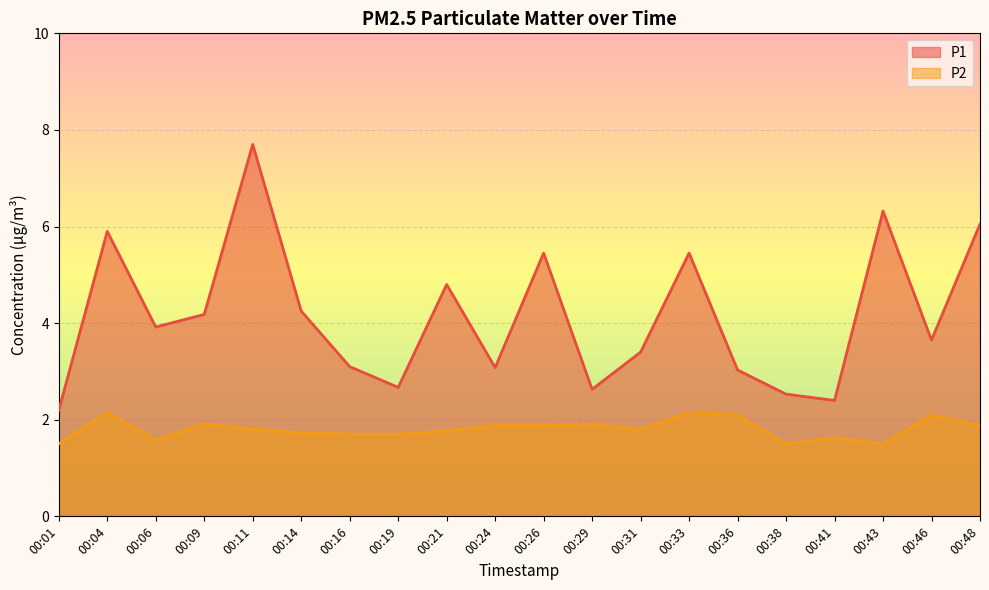

What is the difference between the second highest and minimum values in the P2 series?

0.6